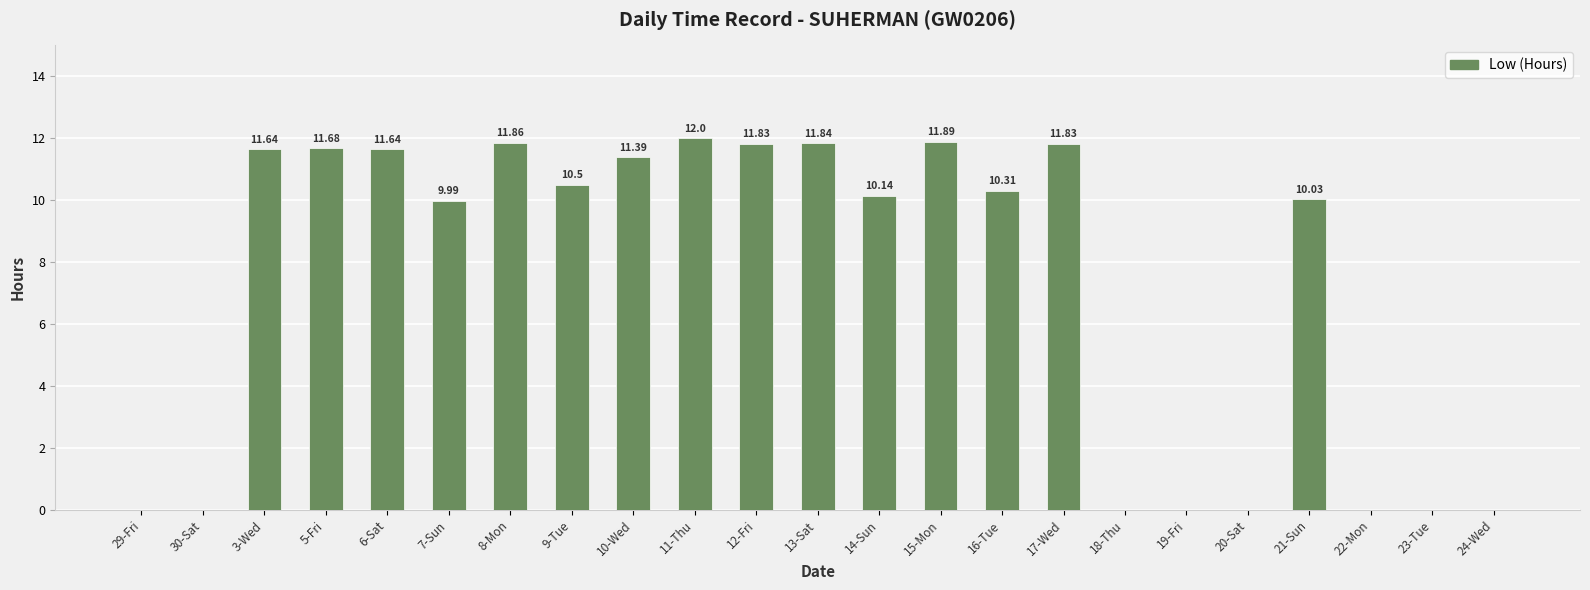

What is the sum of all values?

168.6